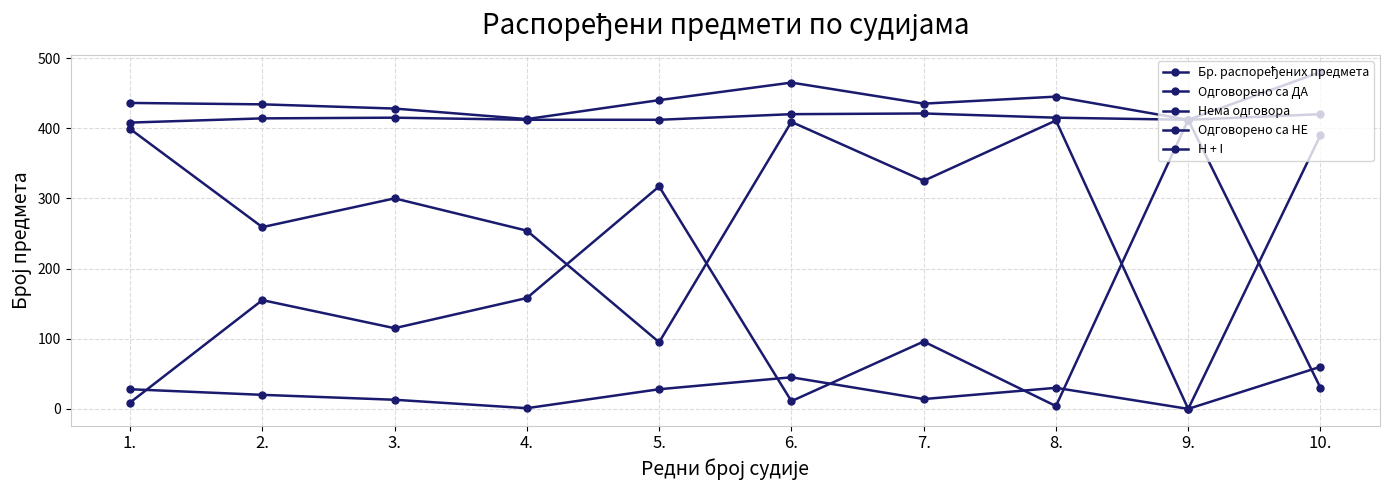

True or false: Бр. распоређених предмета and H + I intersect in this chart.

False